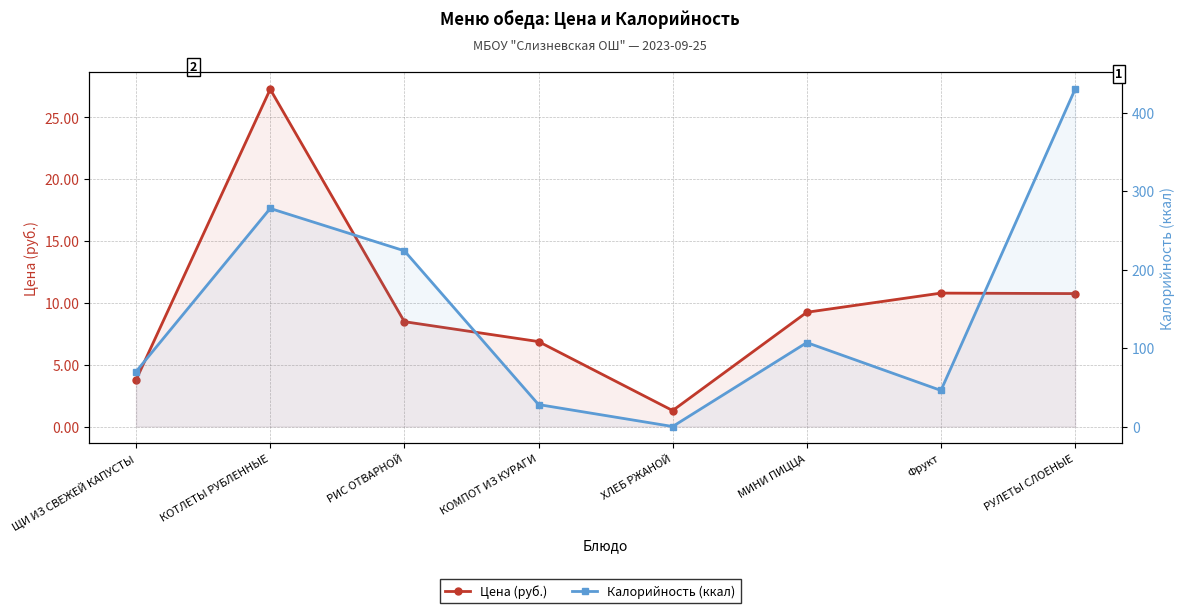

What is the total value across all series at РУЛЕТЫ СЛОЕНЫЕ?

440.8